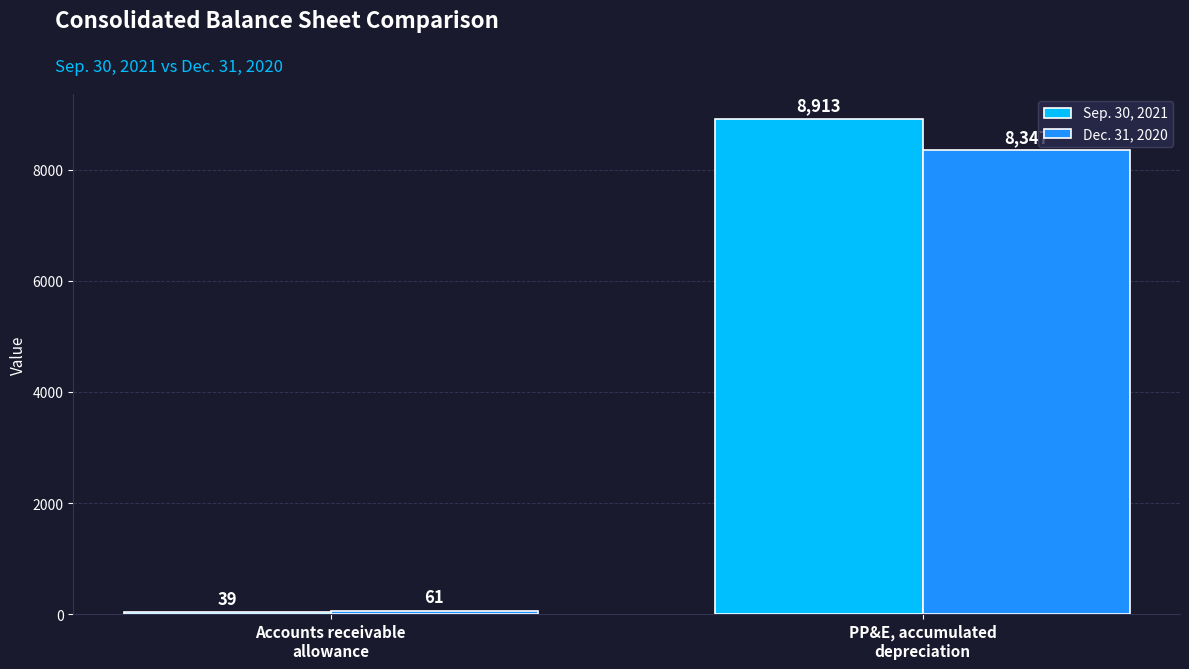

Rank the series at PP&E, accumulated
depreciation from lowest to highest value.

Dec. 31, 2020, Sep. 30, 2021